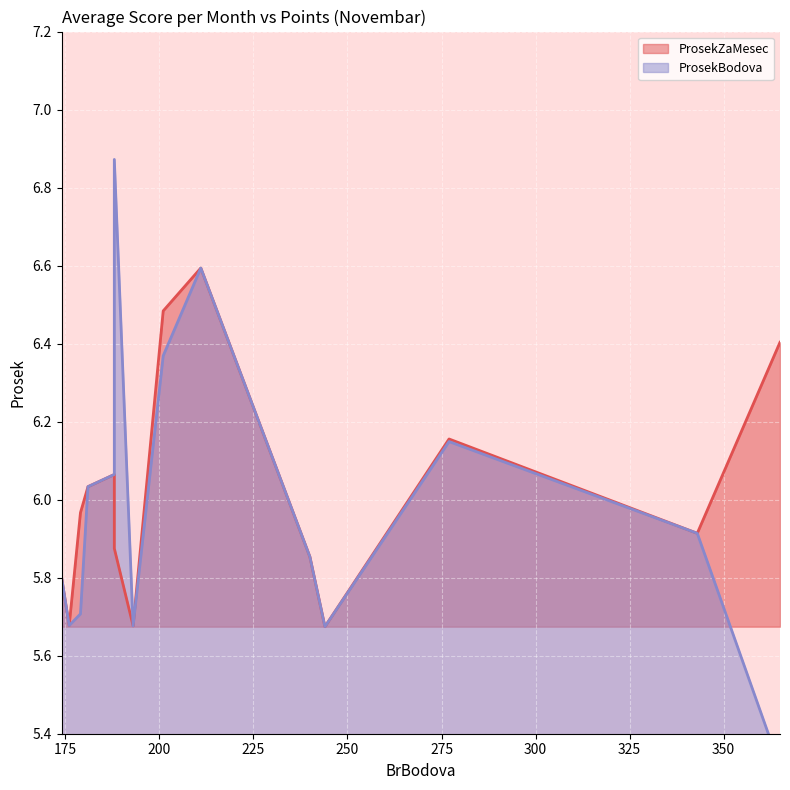

What is the average value of the ProsekZaMesec (line) series?

6.0